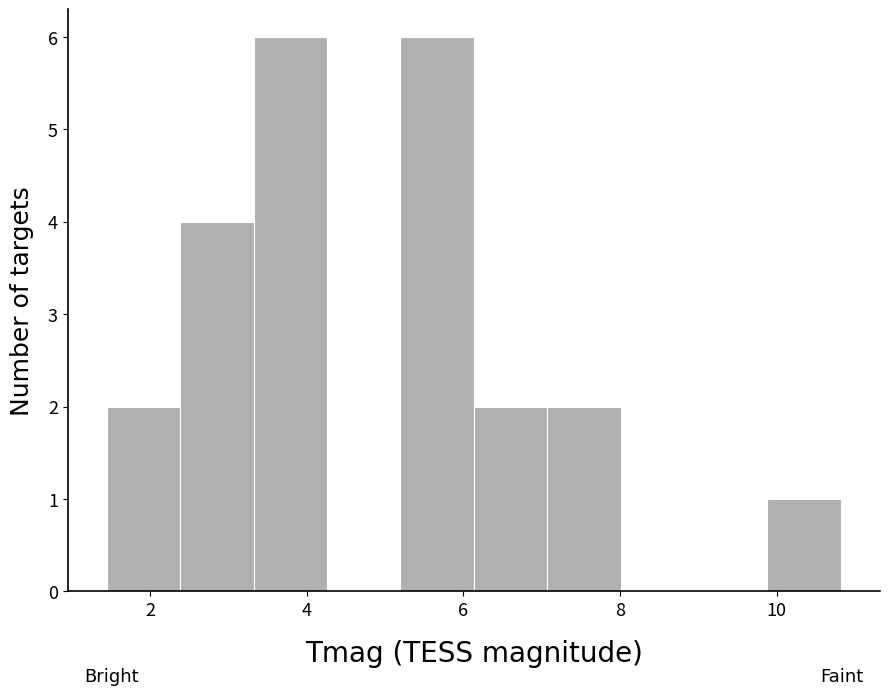

How tall is the bar that spans 5.2 to 6.2 on the x-axis? Neither the bar edges nor the heights are printed on the chart, so give them approximately, as read against the axes.

6